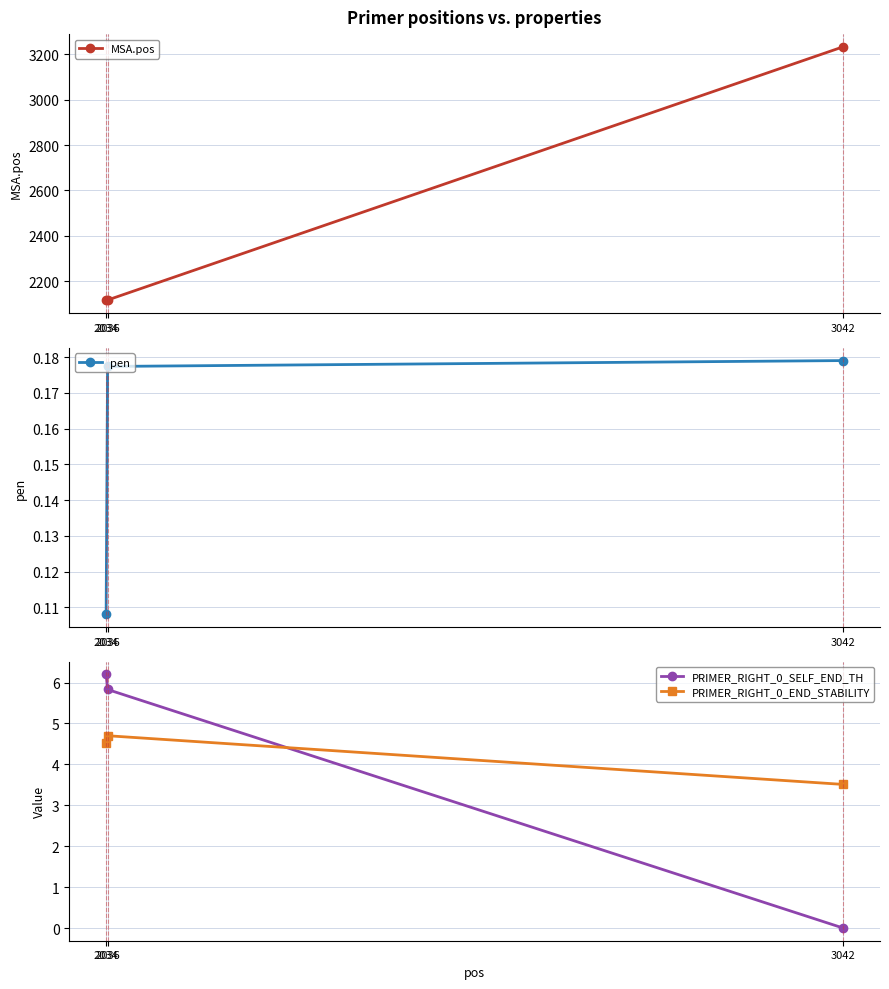

What are all the series names shown in the legend?

MSA.pos, pen, PRIMER_RIGHT_0_SELF_END_TH, PRIMER_RIGHT_0_END_STABILITY